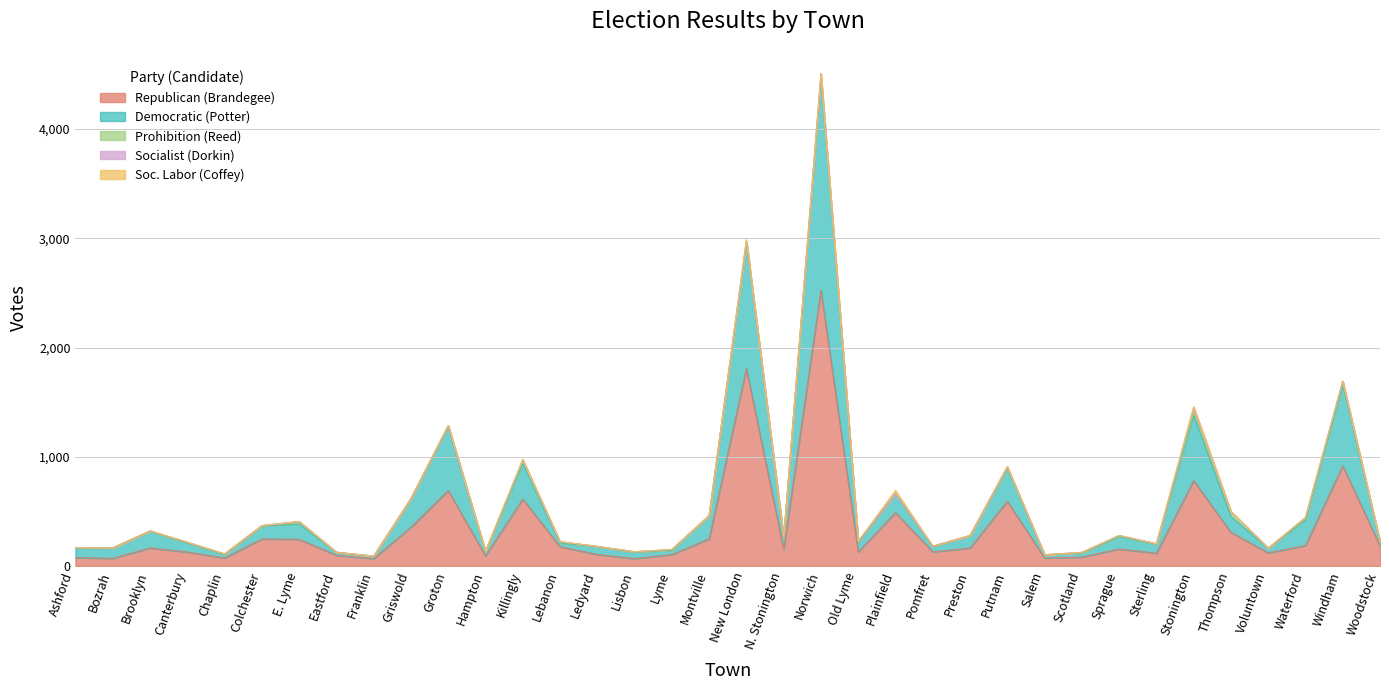

Reading left to right, extract all data points from this chart.

Republican (Brandegee): 77	70	166	128	74	248	245	98	68	355	691	93	613	177	106	68	105	249	1806	154	2523	129	489	130	165	593	73	82	156	117	781	308	121	188	917	184
Democratic (Potter): 89	96	152	83	32	117	141	27	22	261	579	40	326	34	72	59	40	212	1155	101	1942	89	170	47	114	303	29	38	113	84	599	145	42	234	742	35
Prohibition (Reed): 3	0	4	7	5	5	22	2	1	2	15	2	23	12	2	4	7	1	12	3	17	9	1	5	0	6	2	5	11	3	30	45	0	22	33	3
Socialist (Dorkin): 0	0	0	0	0	0	0	0	0	0	1	0	13	0	0	0	0	0	5	0	26	0	0	0	1	8	0	0	0	0	42	2	0	0	0	2
Soc. Labor (Coffey): 0	0	0	0	0	0	0	0	0	0	0	0	0	0	0	0	0	0	9	0	0	0	32	0	0	2	0	0	0	0	6	0	0	0	0	0